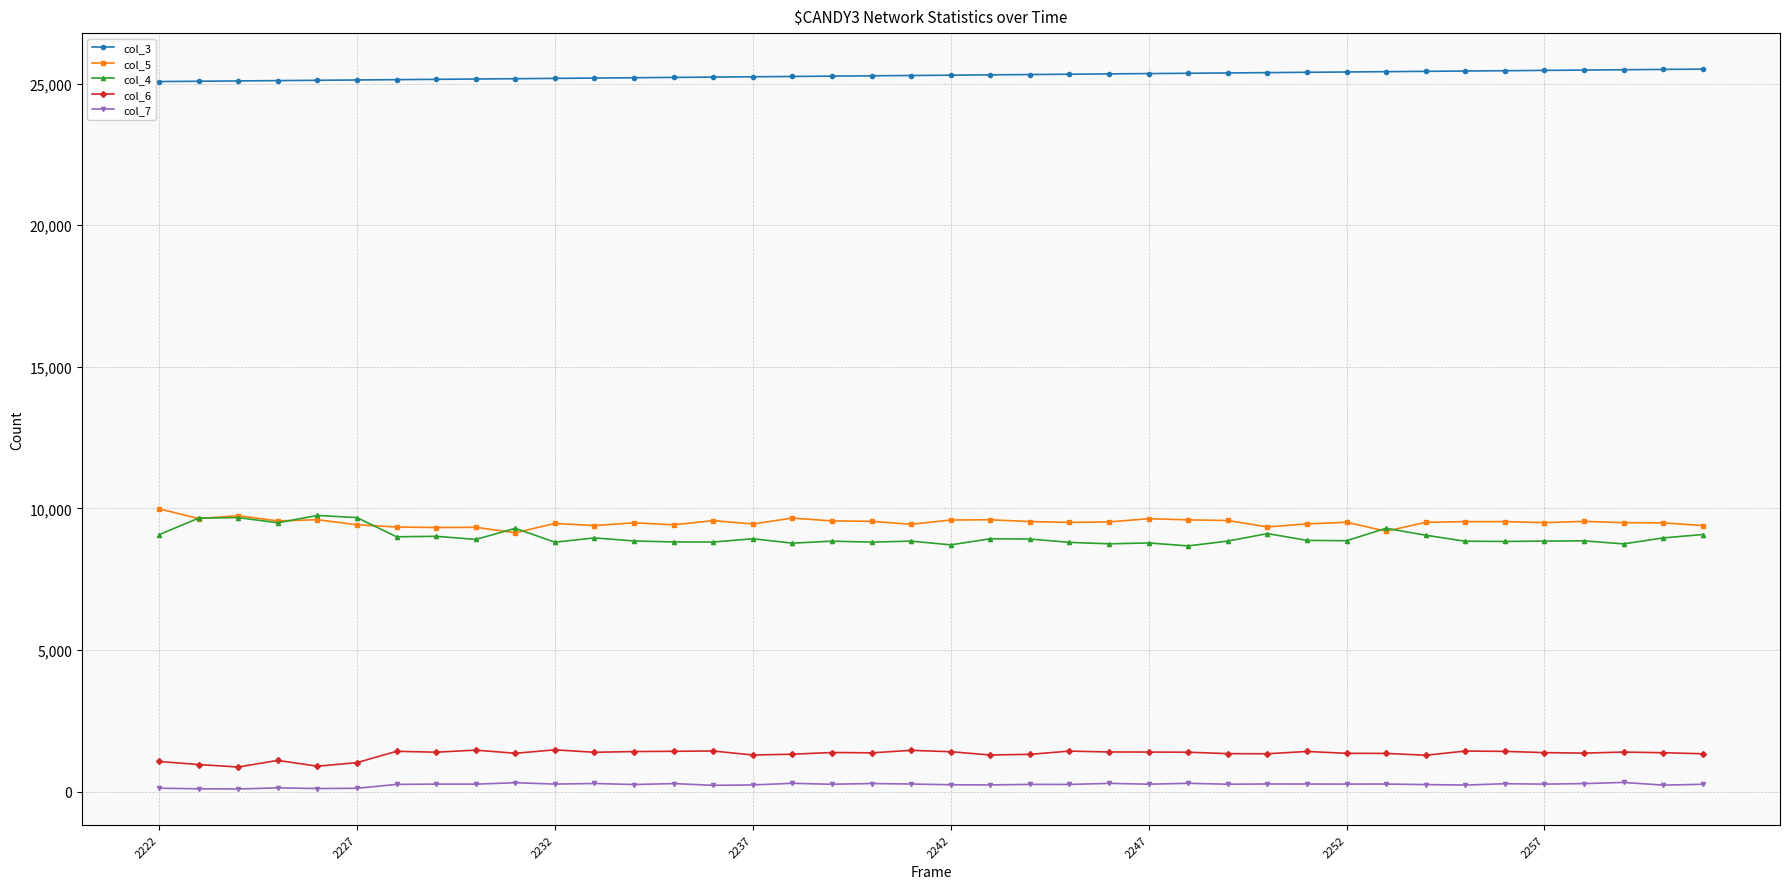

True or false: col_6 has more than 1 points higher than both neighbors.

True